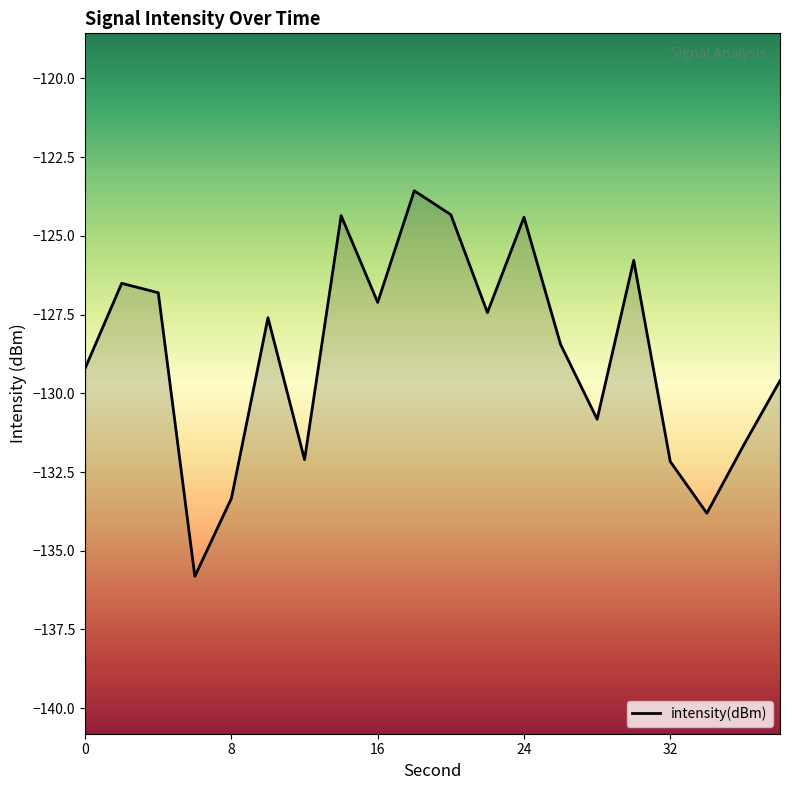

At which category does the data reach its first local peak?

2